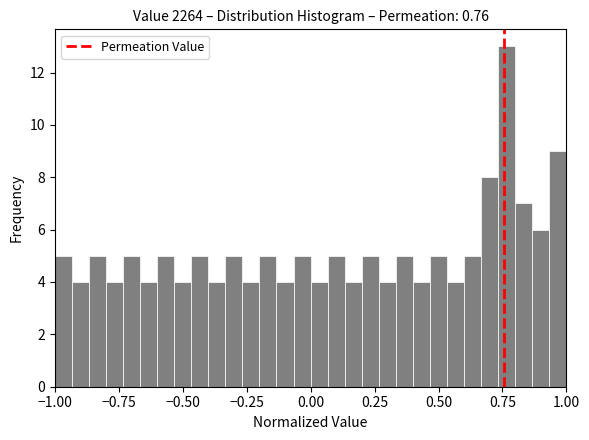

Around what value on the x-axis is the tallest bar? Give the approximate position of its centre, as read against the axis.

0.75